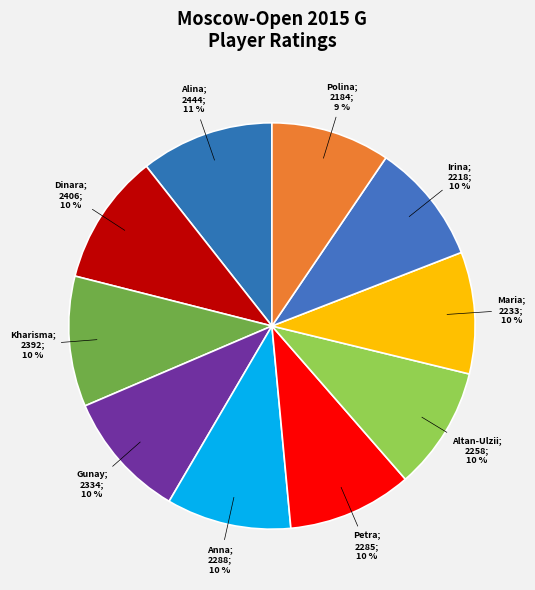

Count the number of slices in the pie.

10